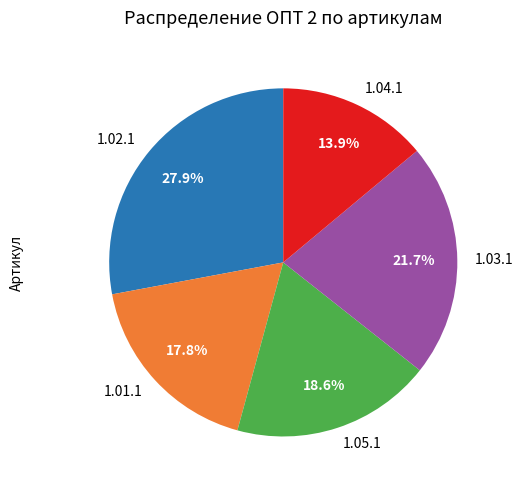

Which category has the smallest portion of the pie?

1.04.1